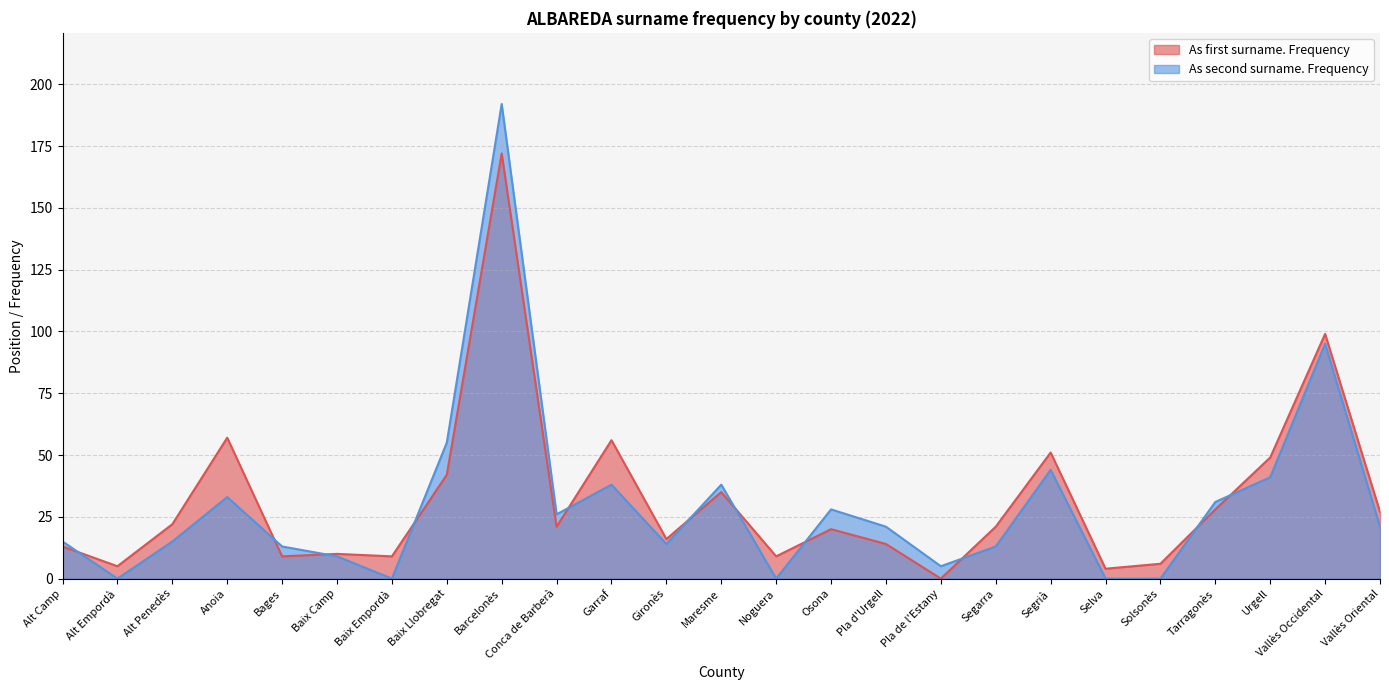

True or false: As first surname. Frequency has a value of 22 at Maresme.

False